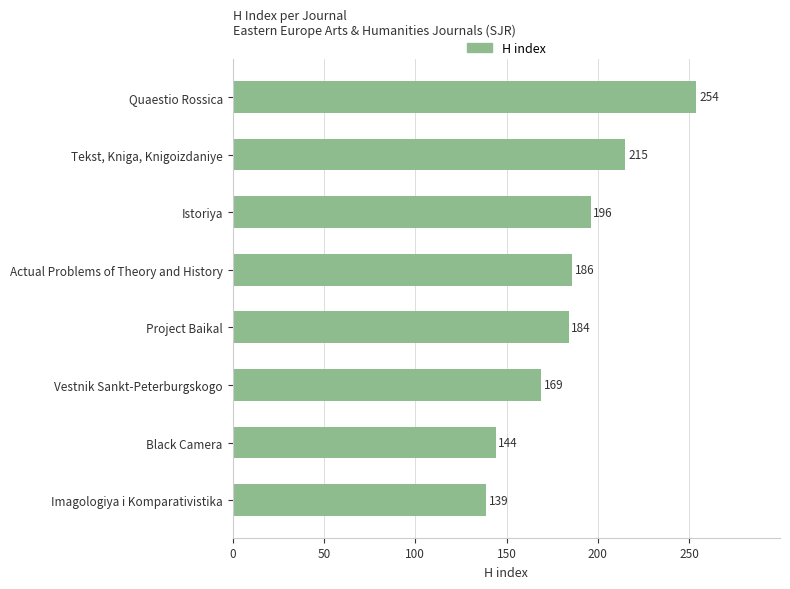

Rank the categories by value from lowest to highest.

Imagologiya i Komparativistika, Black Camera, Vestnik Sankt-Peterburgskogo, Project Baikal, Actual Problems of Theory and History, Istoriya, Tekst, Kniga, Knigoizdaniye, Quaestio Rossica